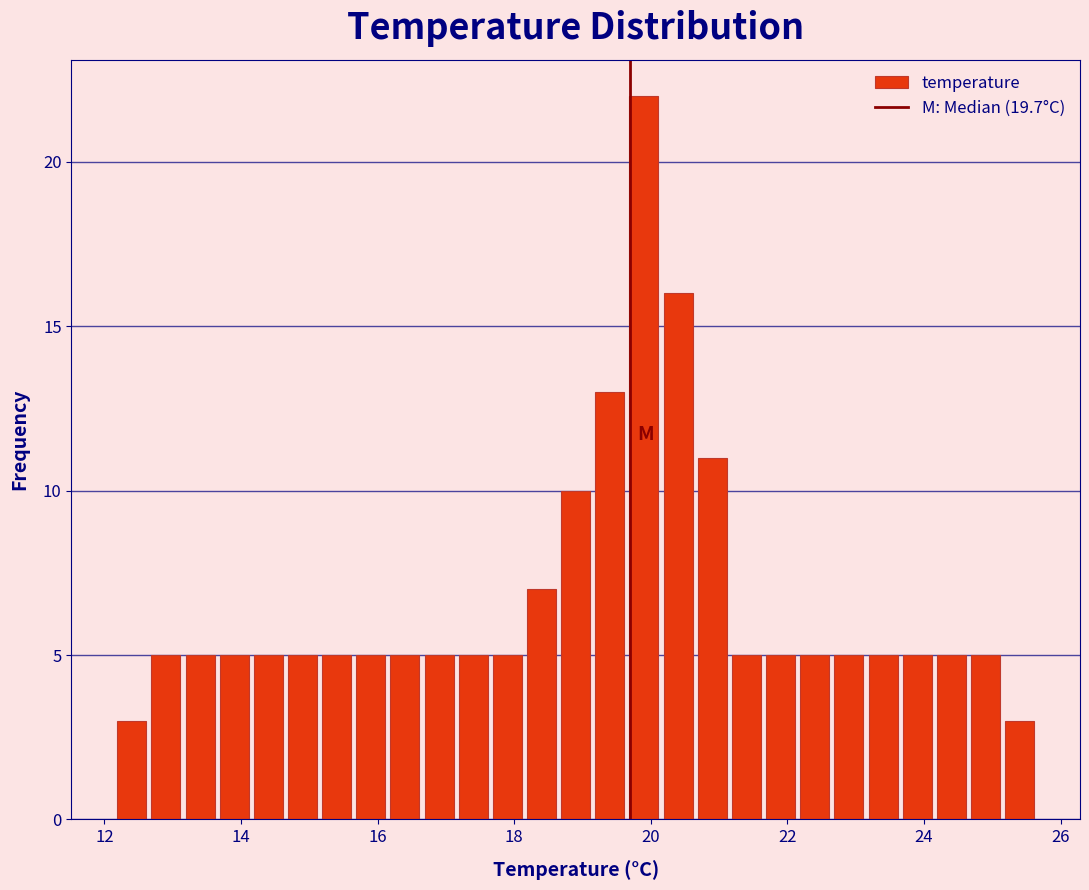

Around what value on the x-axis is the tallest bar? Give the approximate position of its centre, as read against the axis.

20.0